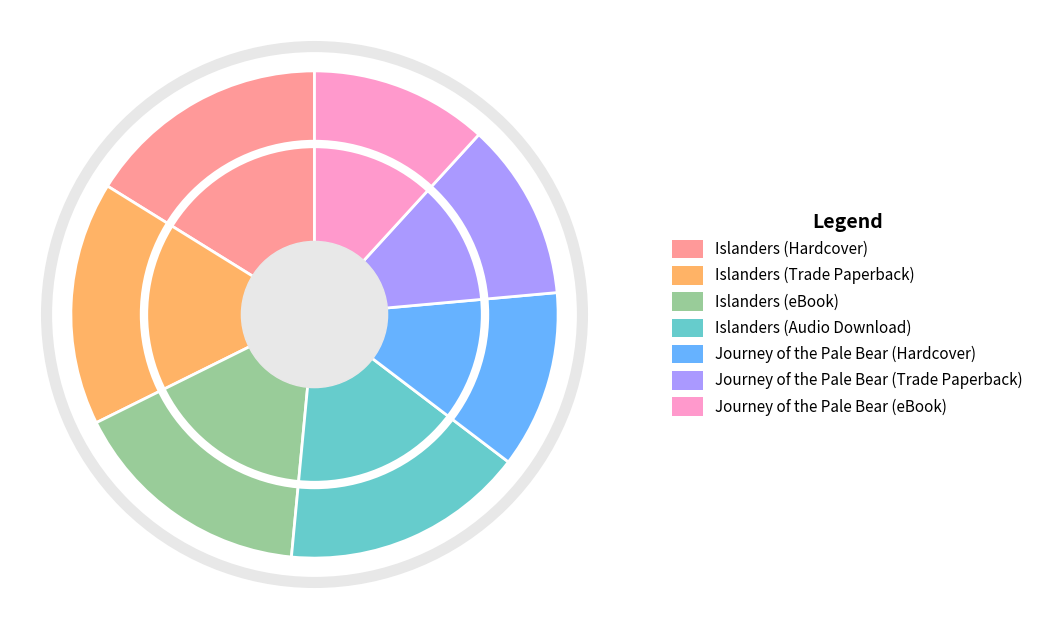

Is Islanders (Trade Paperback) the majority of the pie?

No